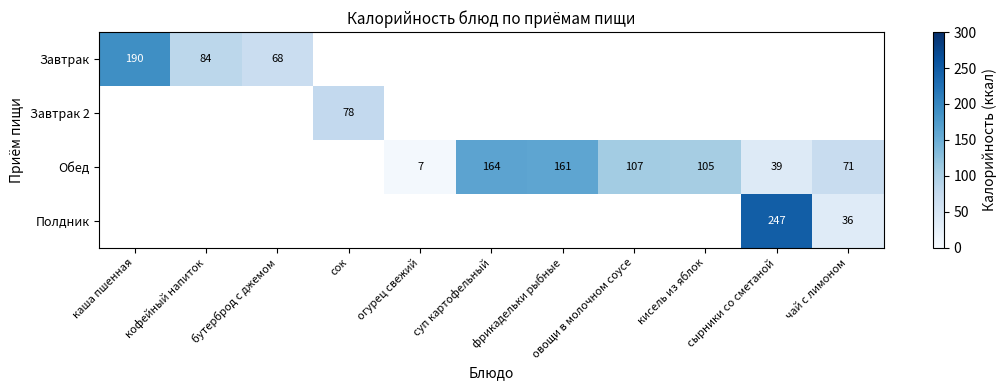

Which label corresponds to the largest value in the chart?

сырники со сметаной